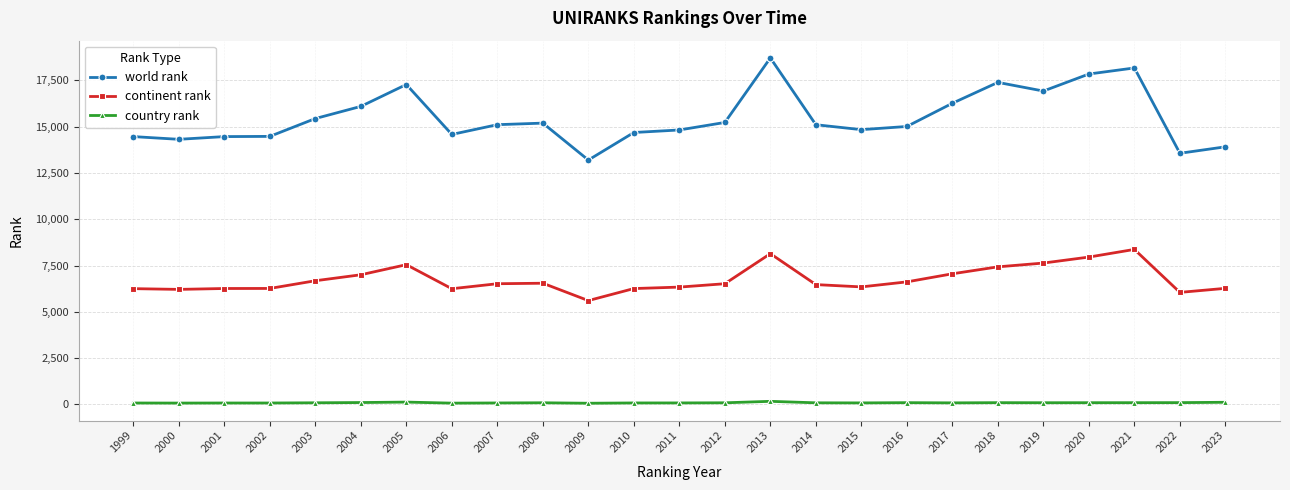

True or false: world rank and continent rank intersect in this chart.

False